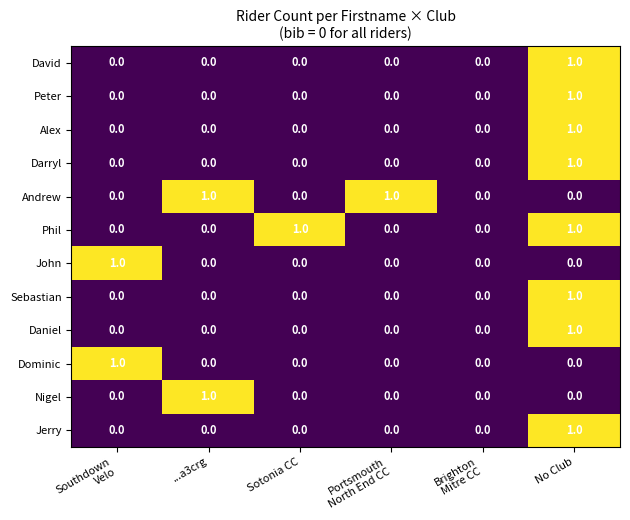

At which category is the sum across all series the highest?

No Club